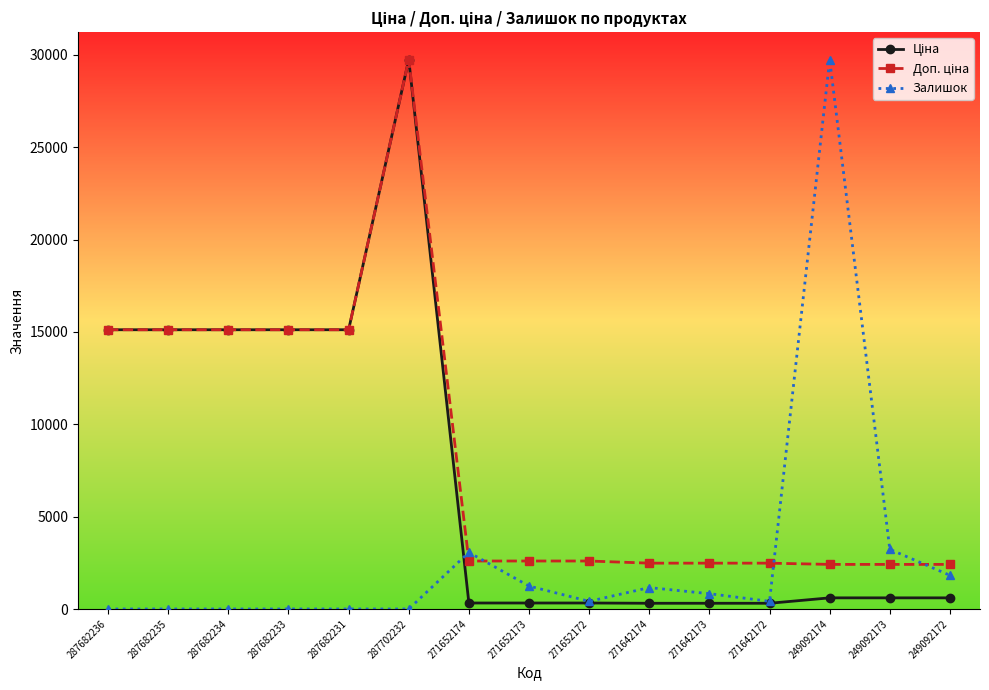

What is the maximum value shown in the chart?

29747.3